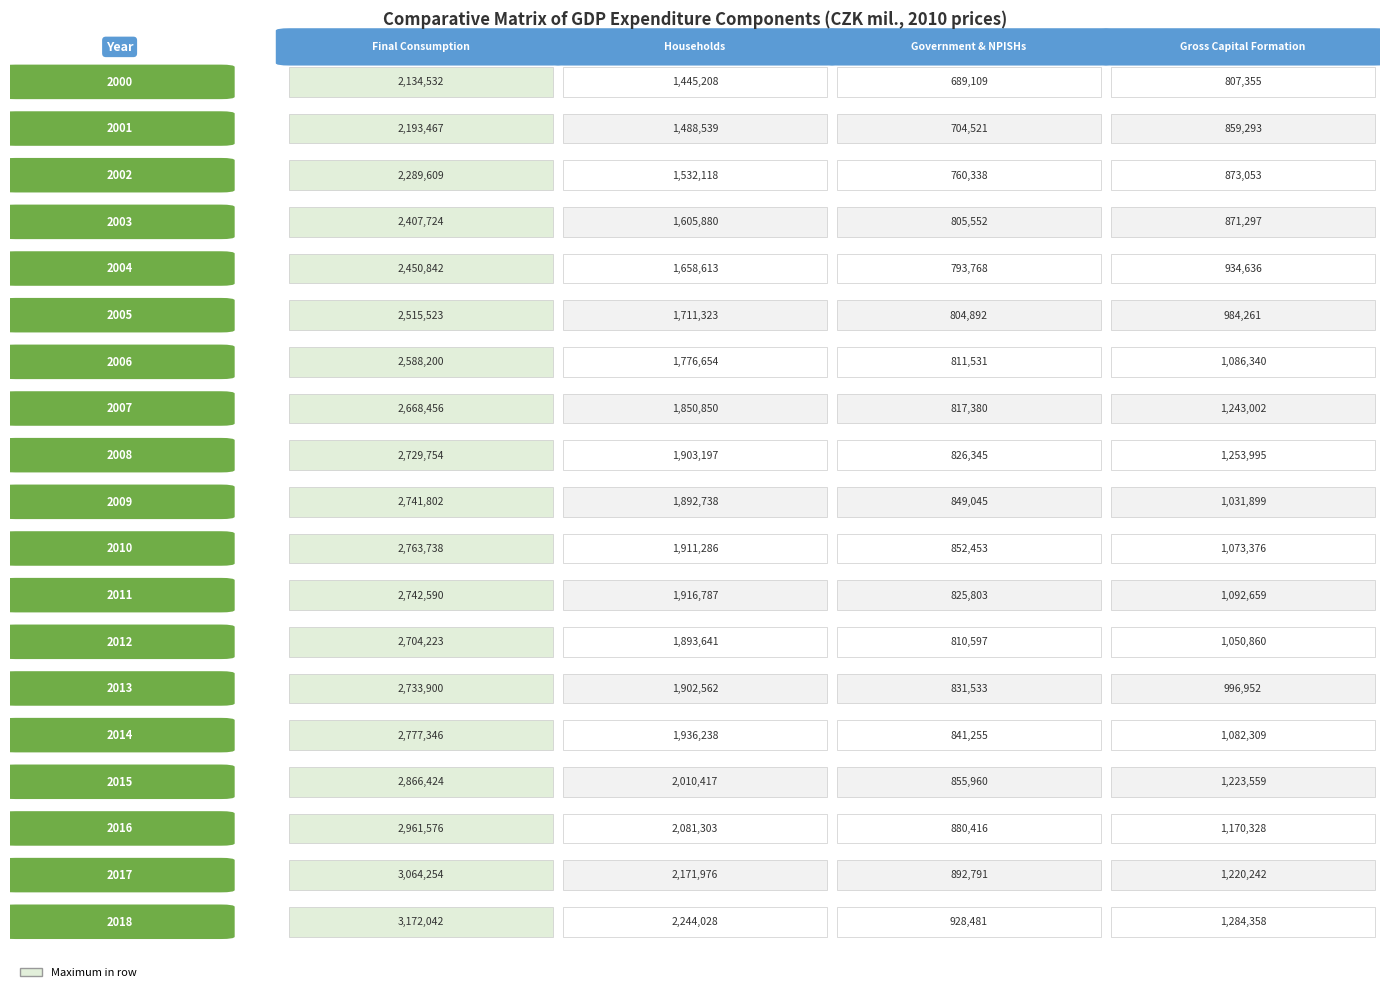

What is the difference between the second highest and minimum values in the 2018 series?

1315547